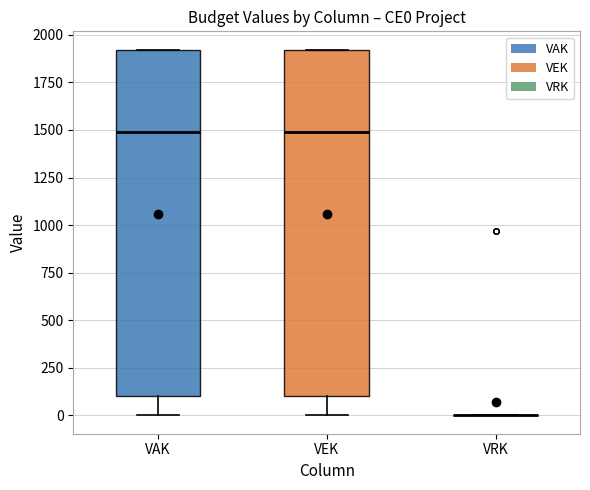

Reading left to right, transcribe this box plot: for each box, give where its median line is, the range the box spans, and where its two whiskers end, as read against the y-axis. The values are not printed on the chart, so give them approximately, as read against the axis.

VAK: median 1500, box 100 to 1900, whiskers 0 to 1900
VEK: median 1500, box 100 to 1900, whiskers 0 to 1900
VRK: box collapsed to a line at 0, whiskers 0 to 0